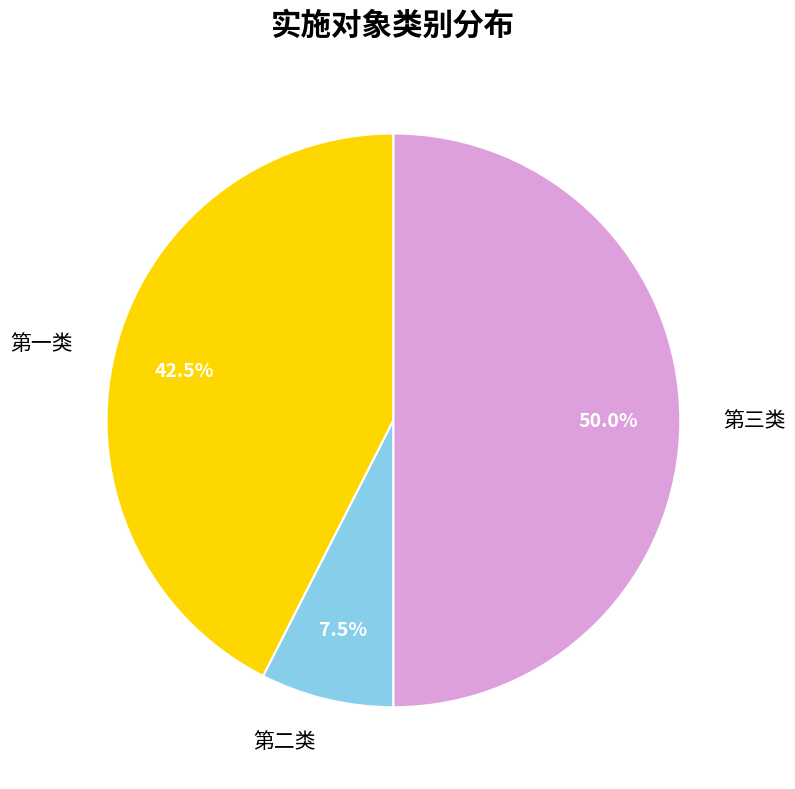

Rank the categories by value from lowest to highest.

第二类, 第一类, 第三类